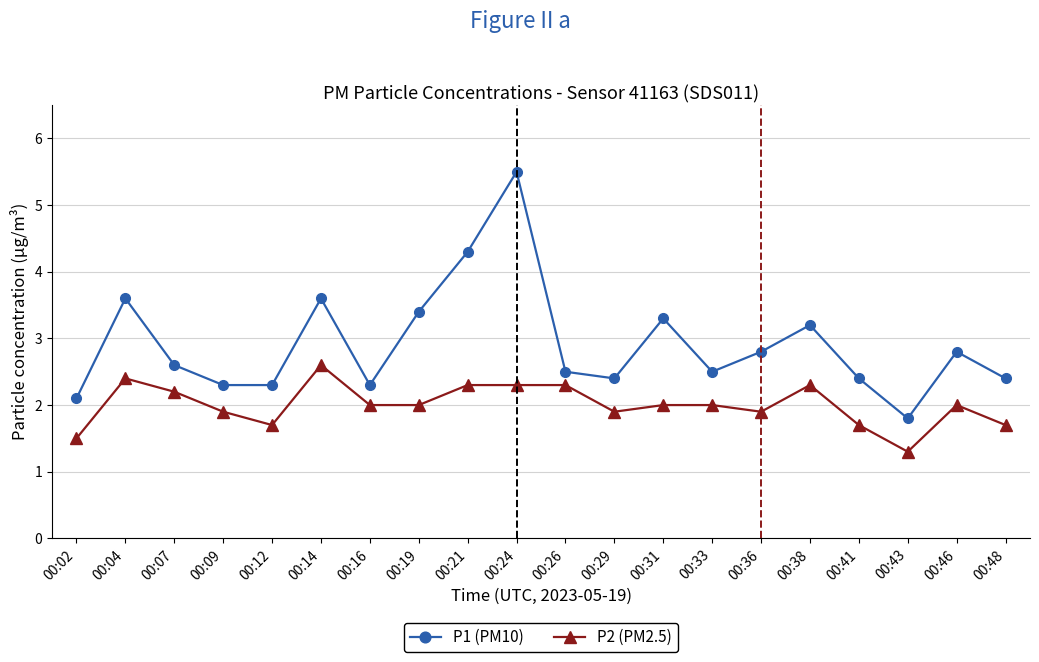

Rank the series by their maximum value, from lowest to highest.

P2 (PM2.5), P1 (PM10)